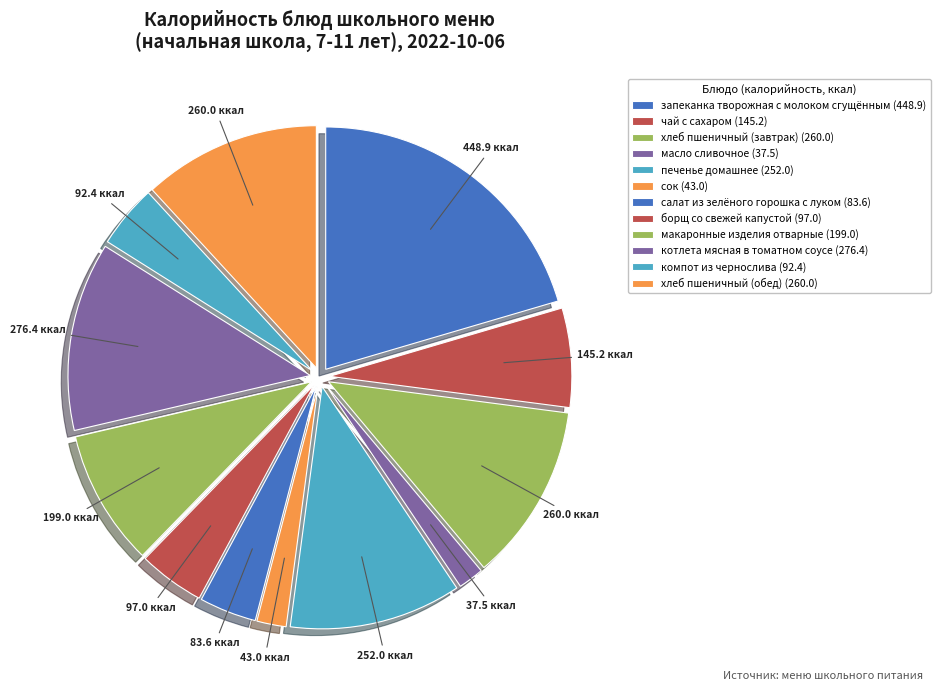

To the nearest percent, what is the difference between the largest and smallest slice percentages?

19%